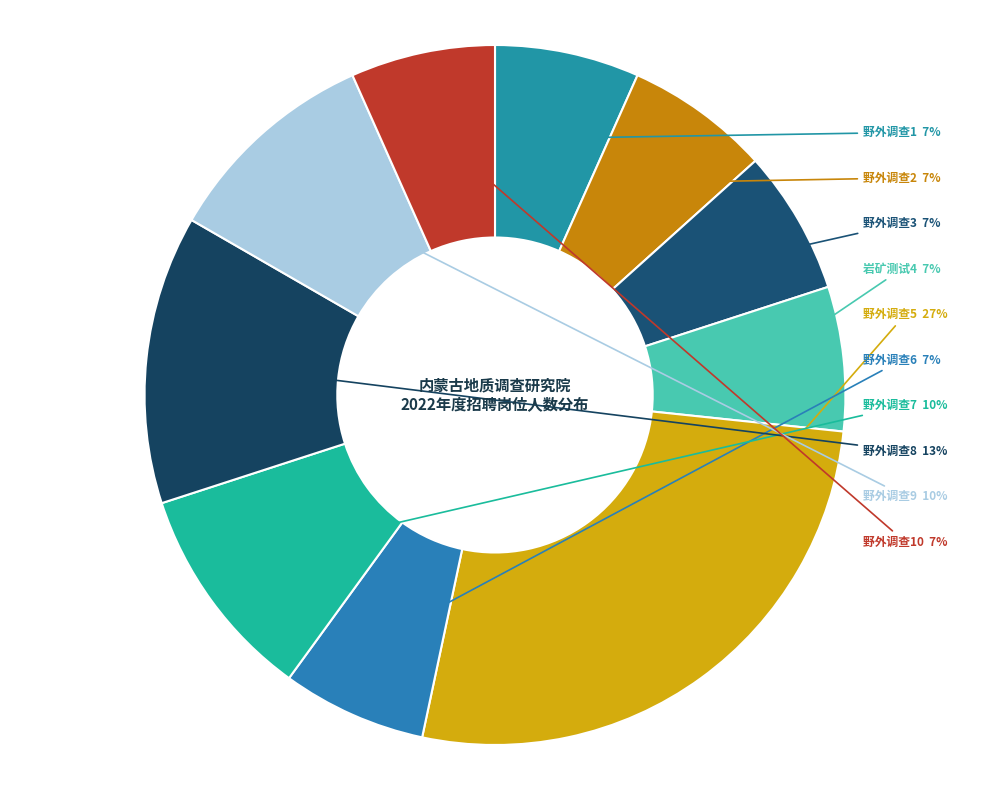

Count the number of slices in the pie.

10